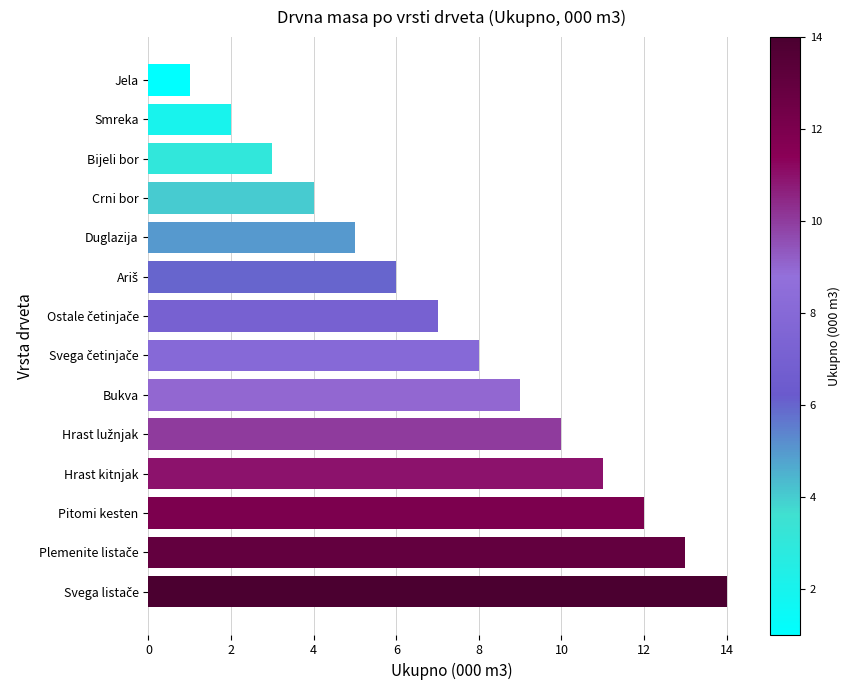

Does the chart contain any negative values?

No